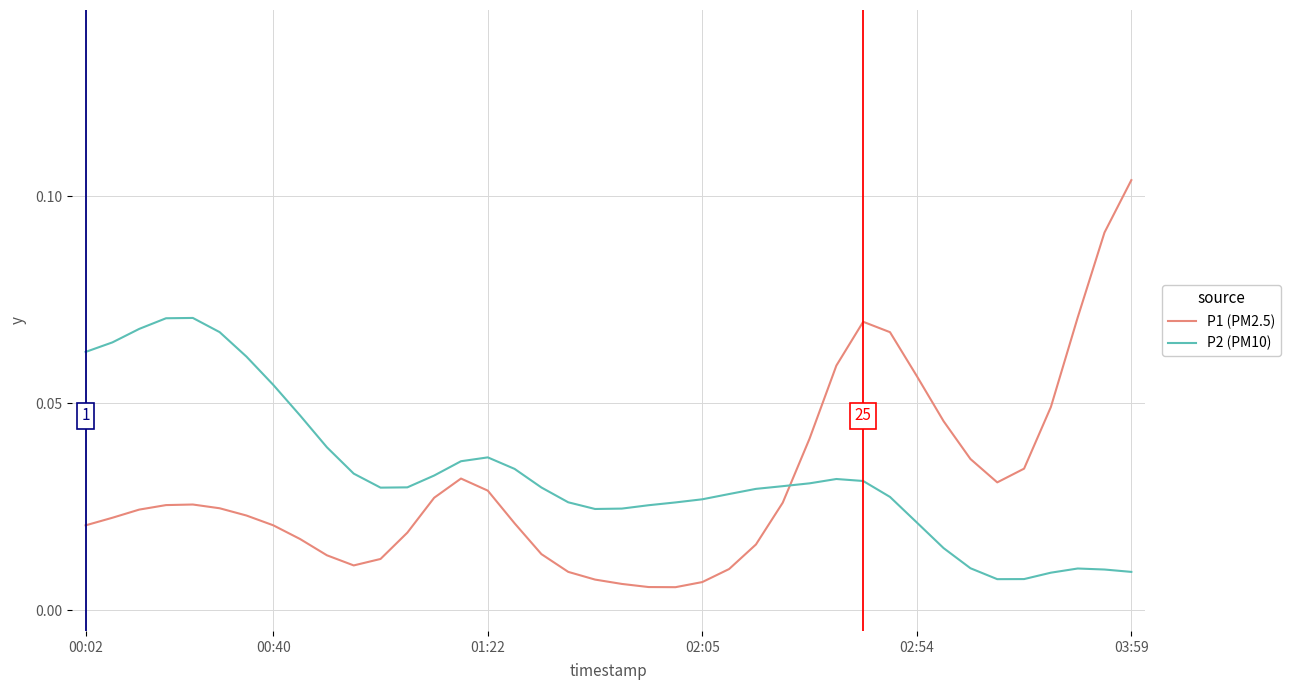

In P2 (PM10), how many points are lower than both neighbors (excluding endpoints)?

3